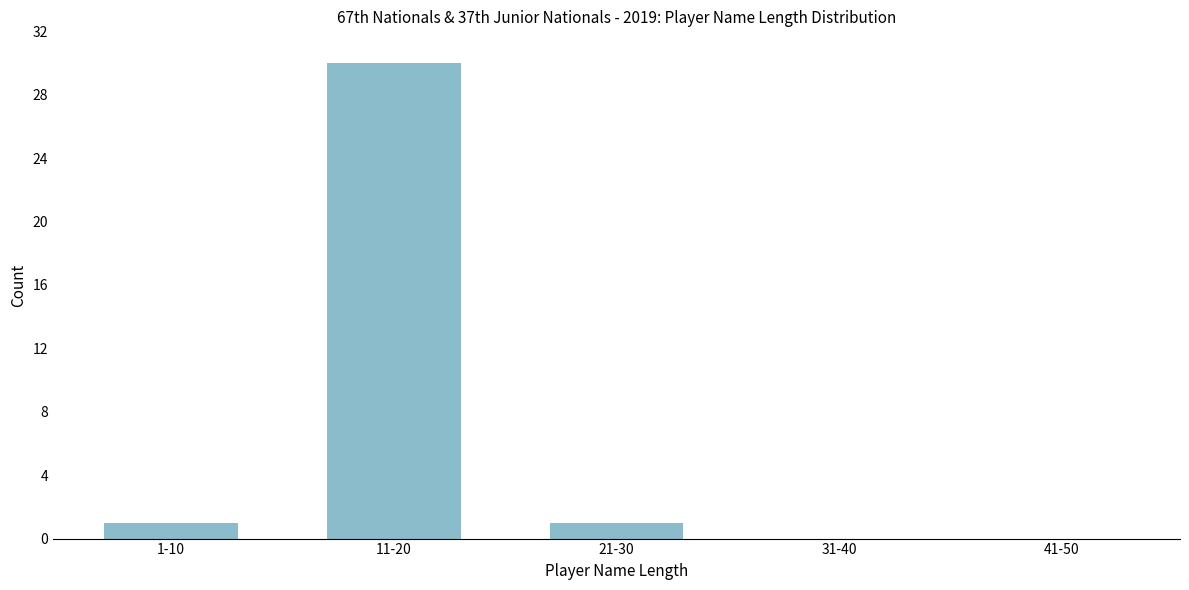

Reading left to right, list all the values displayed in this chart.

1-10=1	11-20=30	21-30=1	31-40=0	41-50=0